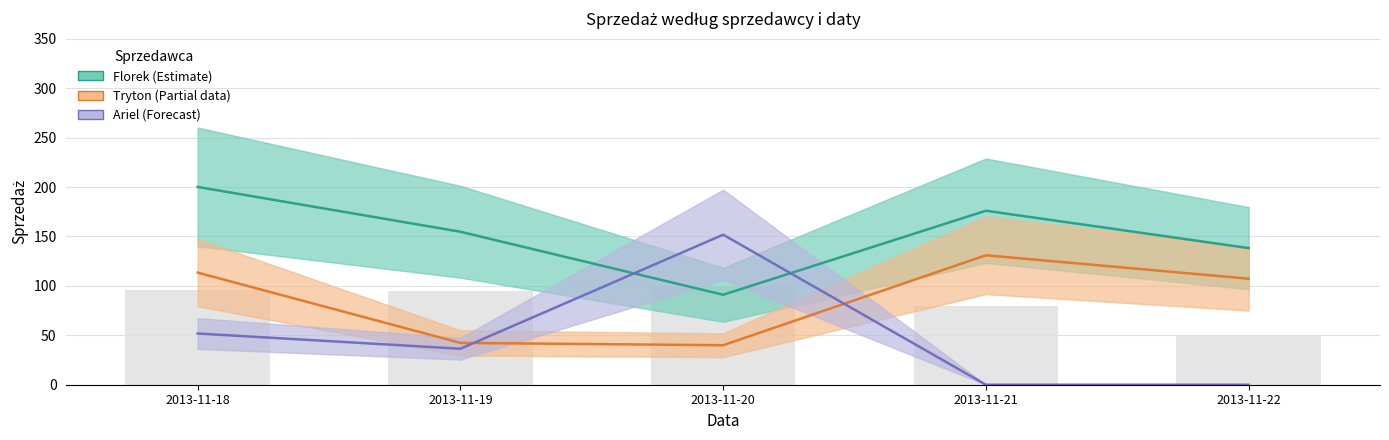

List the labels in order of Ariel (Forecast) value, largest first.

2013-11-20, 2013-11-18, 2013-11-19, 2013-11-21, 2013-11-22